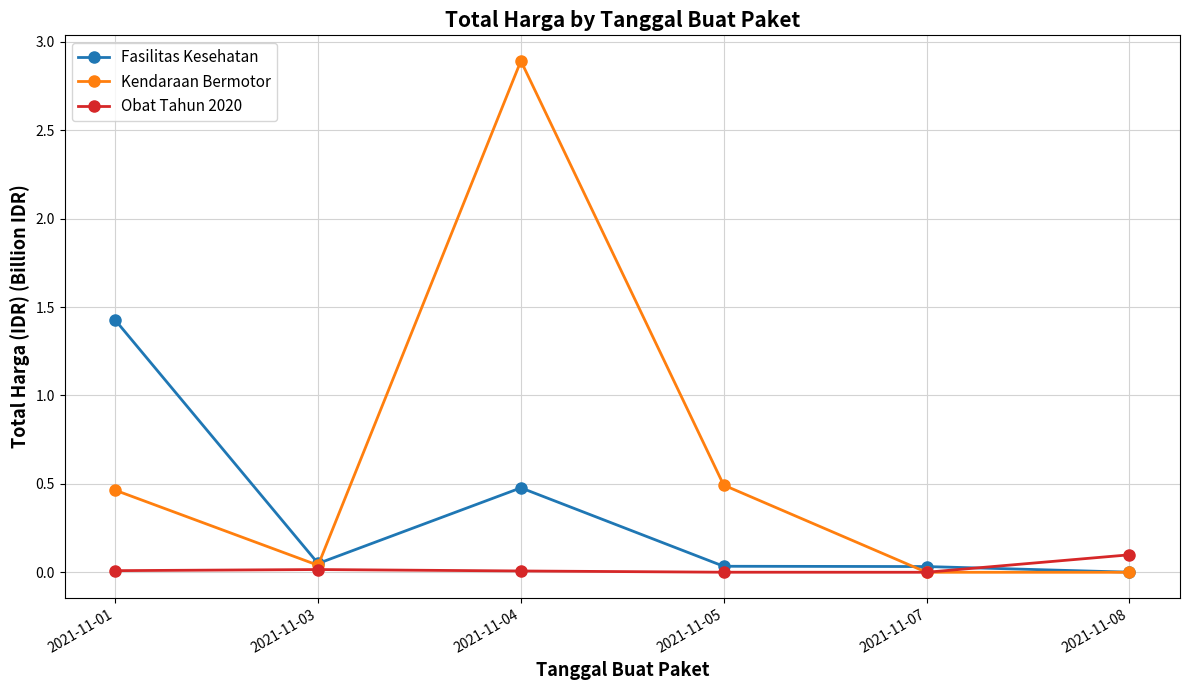

At which category is the sum across all series the highest?

2021-11-04